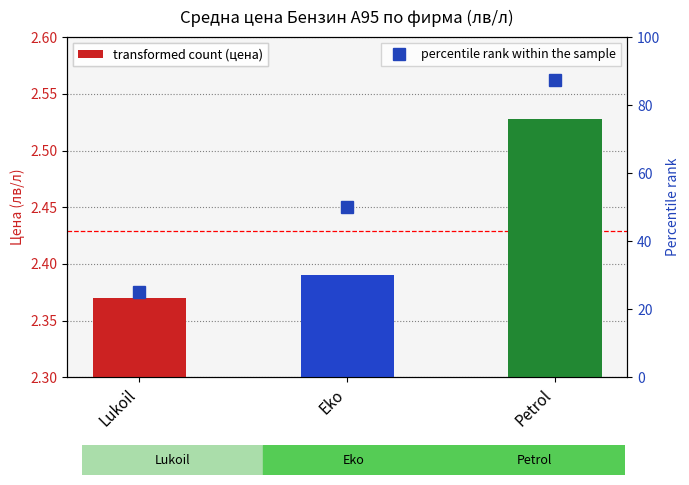

What is the approximate value of Средна цена at Petrol?

2.5